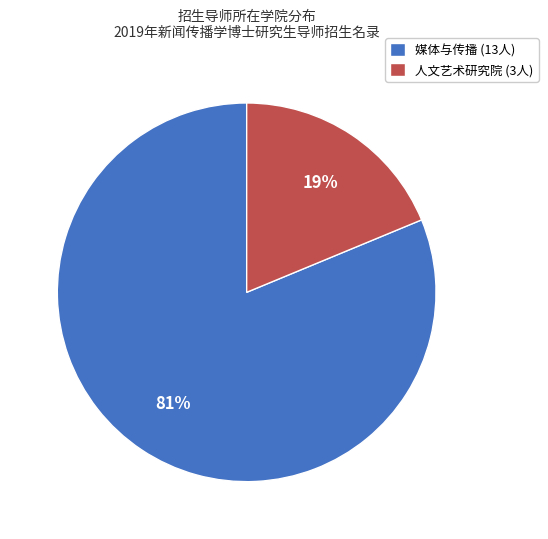

How many segments does this pie chart have?

2